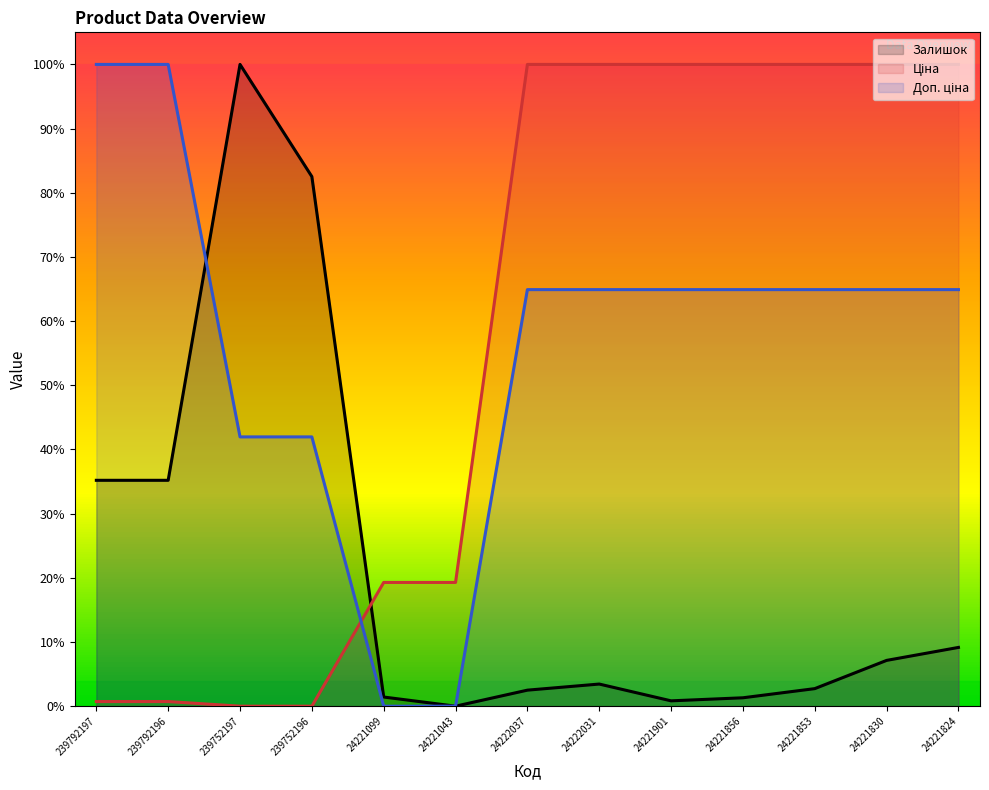

Between which two adjacent categories do Доп. ціна (line) and Ціна (line) first intersect?

239752196 and 24221099